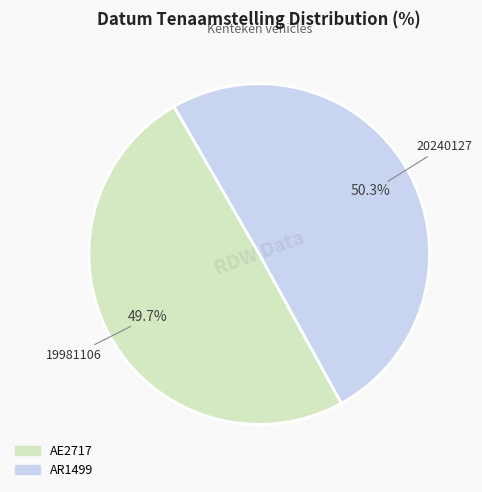

What percentage is the AR1499 slice, to the nearest percent?

50%